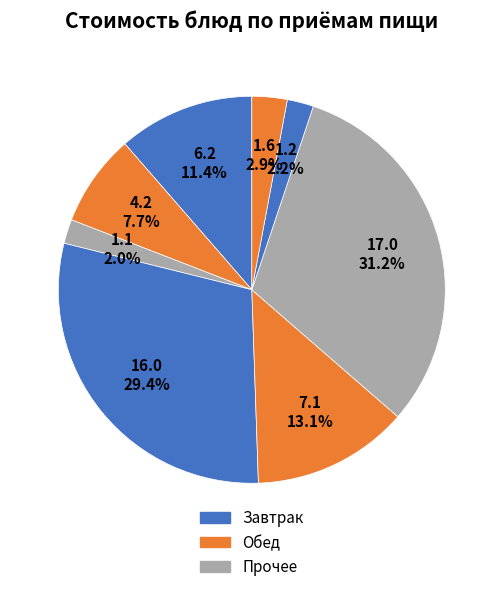

Count the number of slices in the pie.

8